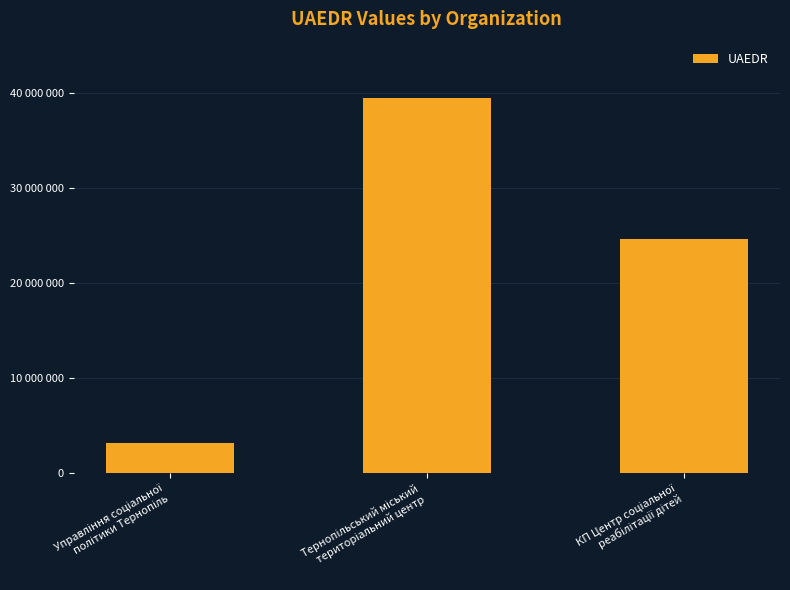

Is it true that the value at Управління соціальної
політики Тернопіль is 1825247?

False